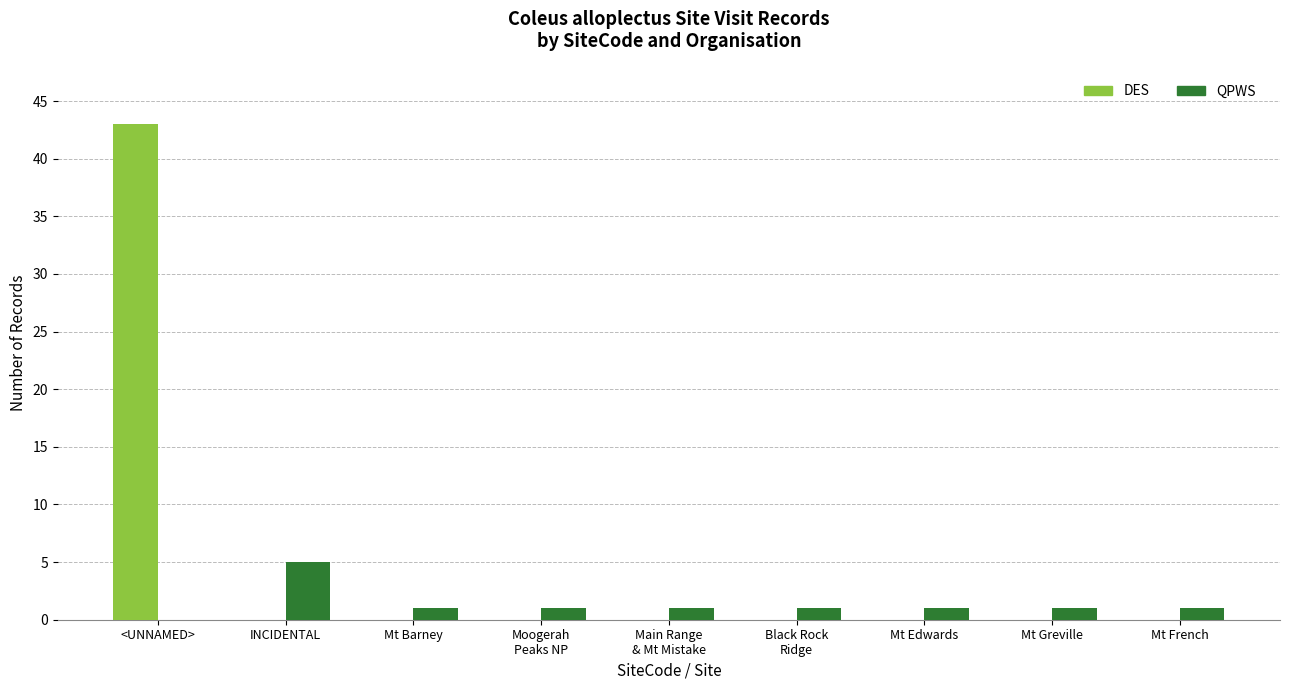

Reading left to right, transcribe all the data shown in this chart.

DES: <UNNAMED>=43	INCIDENTAL=0	Mt Barney=0	Moogerah
Peaks NP=0	Main Range
& Mt Mistake=0	Black Rock
Ridge=0	Mt Edwards=0	Mt Greville=0	Mt French=0
QPWS: <UNNAMED>=0	INCIDENTAL=5	Mt Barney=1	Moogerah
Peaks NP=1	Main Range
& Mt Mistake=1	Black Rock
Ridge=1	Mt Edwards=1	Mt Greville=1	Mt French=1